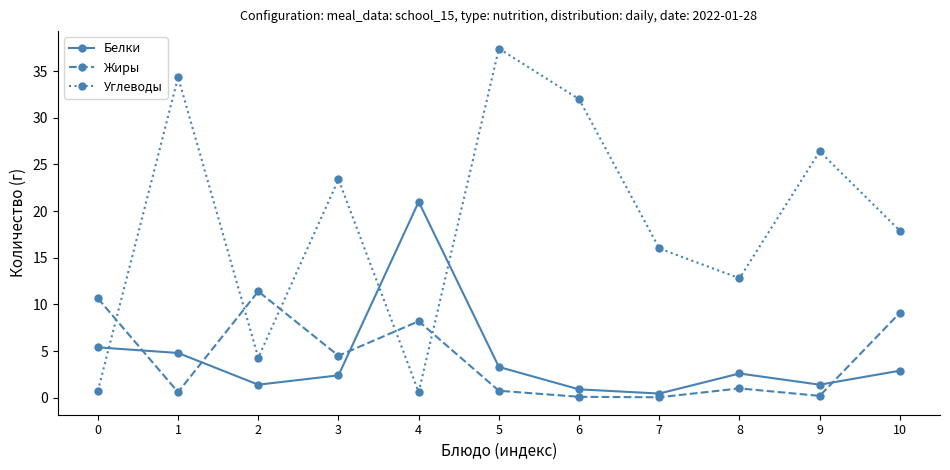

True or false: Жиры and Углеводы intersect in this chart.

True